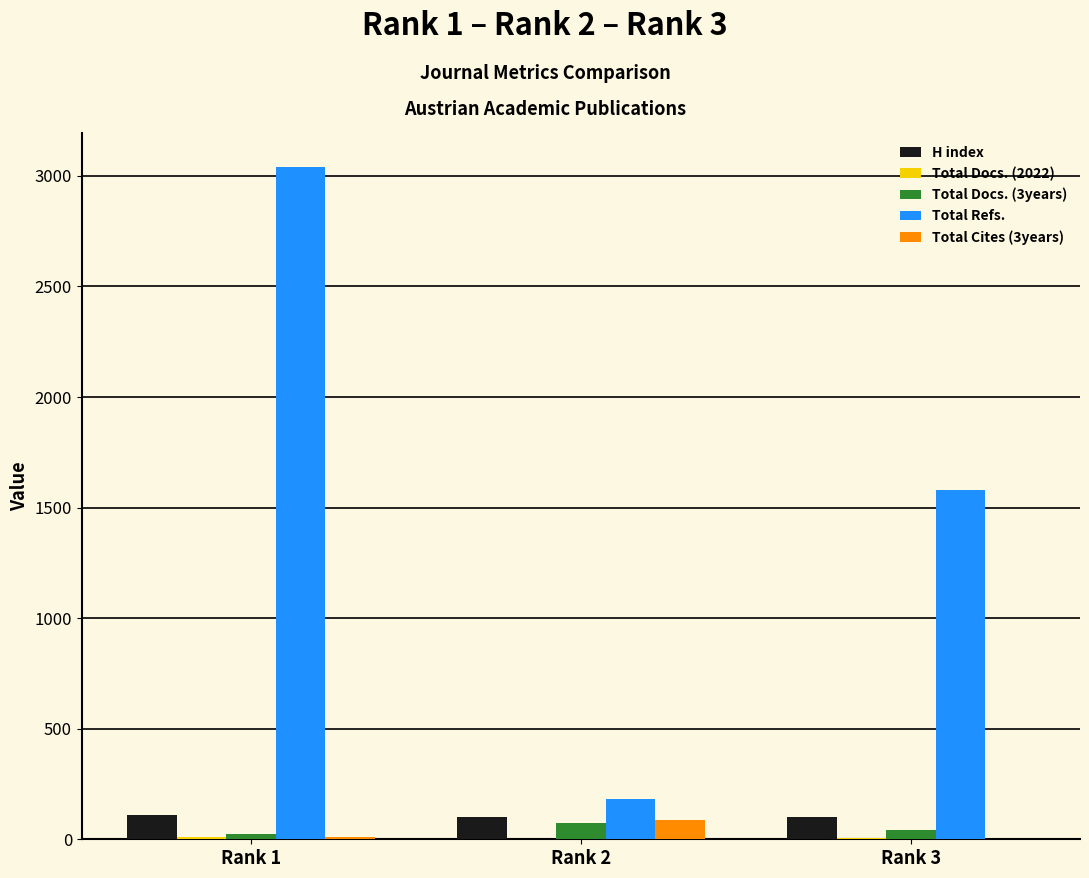

What is the greatest value displayed?

3042